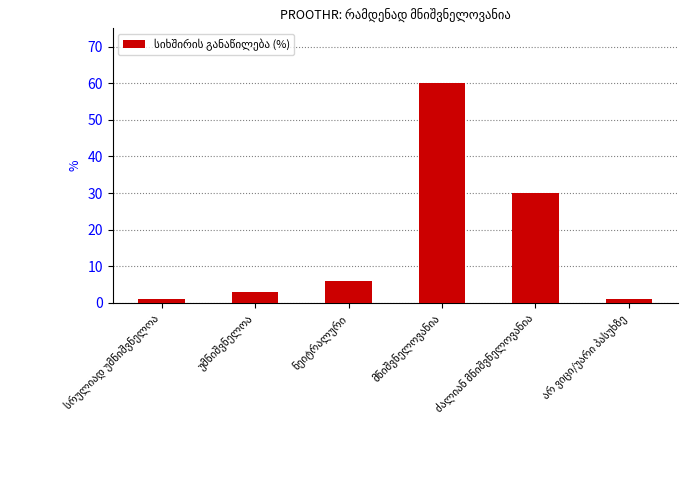

What is the value of the 4th bar from the left?

60